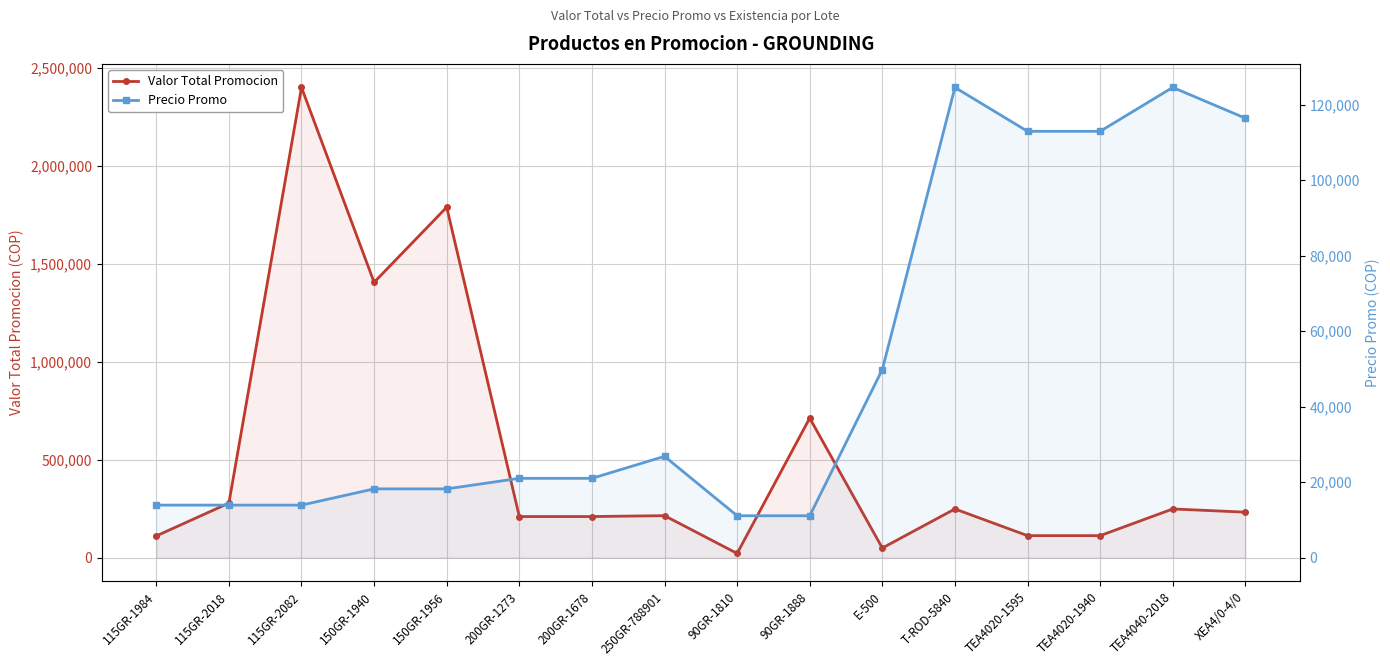

How many interior local valleys does the Valor Total Promocion series have?

3